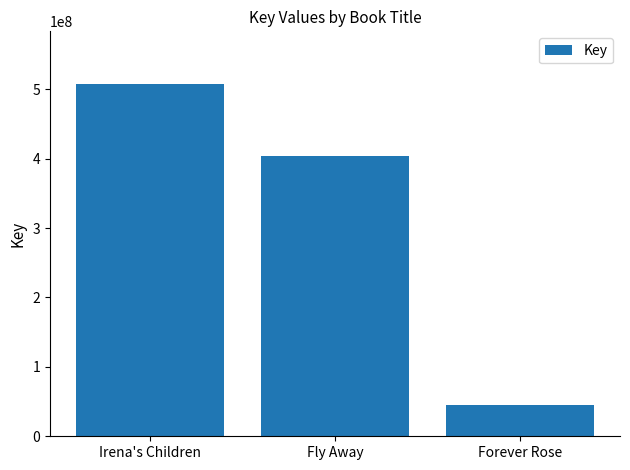

Which label corresponds to the largest value in the chart?

Irena's Children